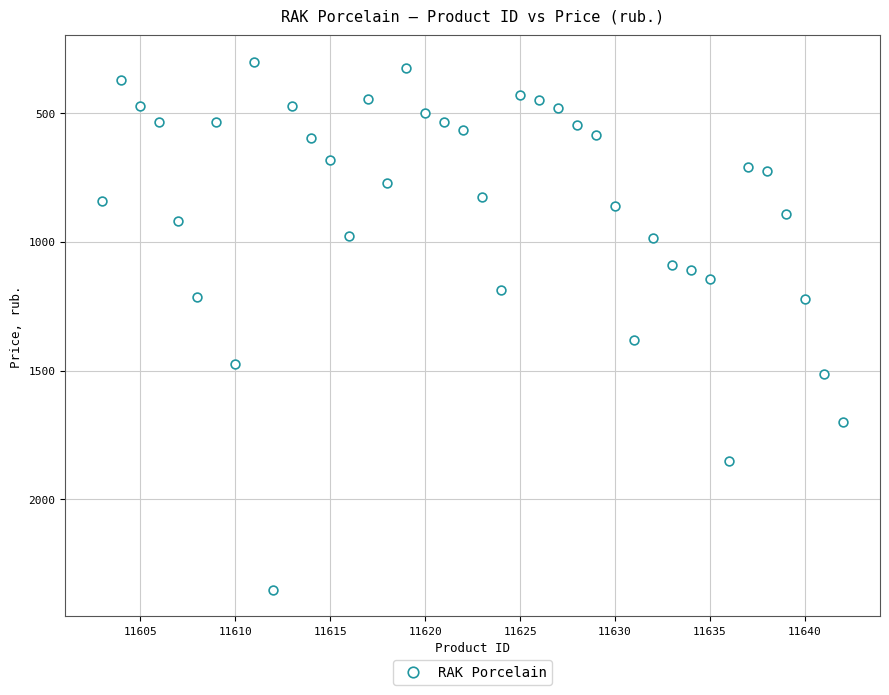

What Y value in the scatter plot is closest to 1326?

1380